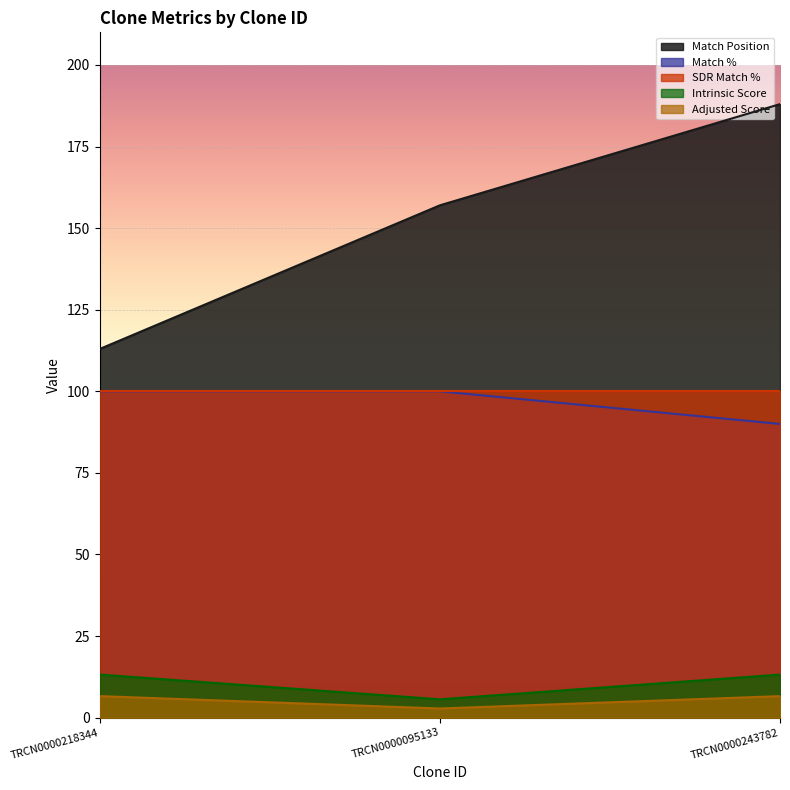

What is the sum of the Adjusted Score values at TRCN0000095133 and TRCN0000243782?

9.4